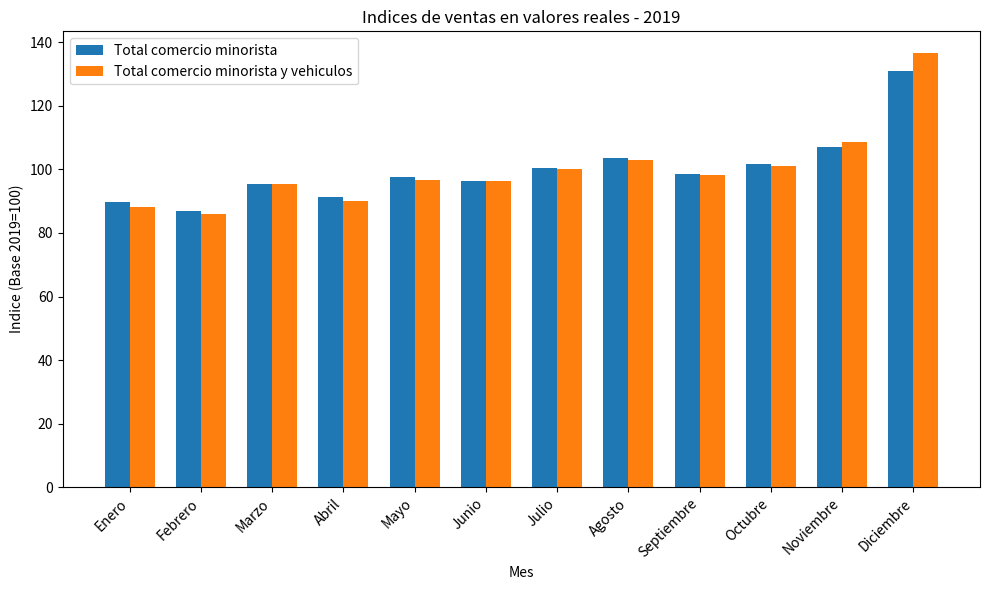

Where is Total comercio minorista nearest to the value 108?

Noviembre